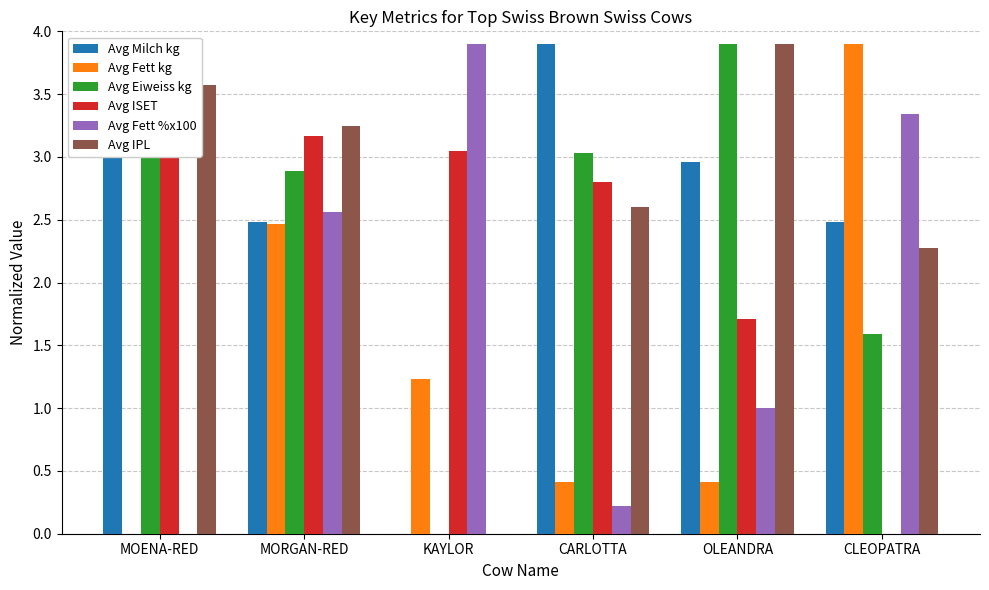

Which series has the widest spread of values?

Avg Milch kg